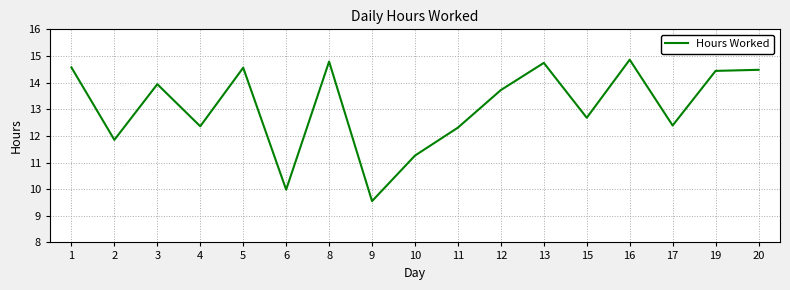

Approximately how many times larger is the value at 12 compared to 8?

0.9